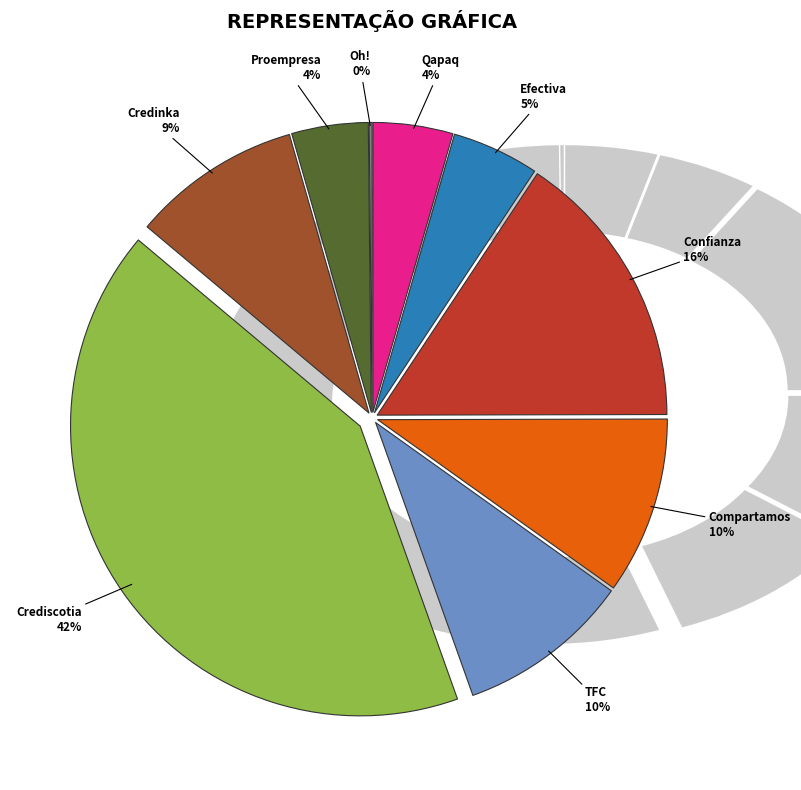

Rank the categories by value from lowest to highest.

Financiera Oh!, Financiera Proempresa, Financiera Qapaq, Financiera Efectiva, Financiera Credinka, Financ TFC, Compartamos Financiera, Financiera Confianza, Crediscotia Financiera